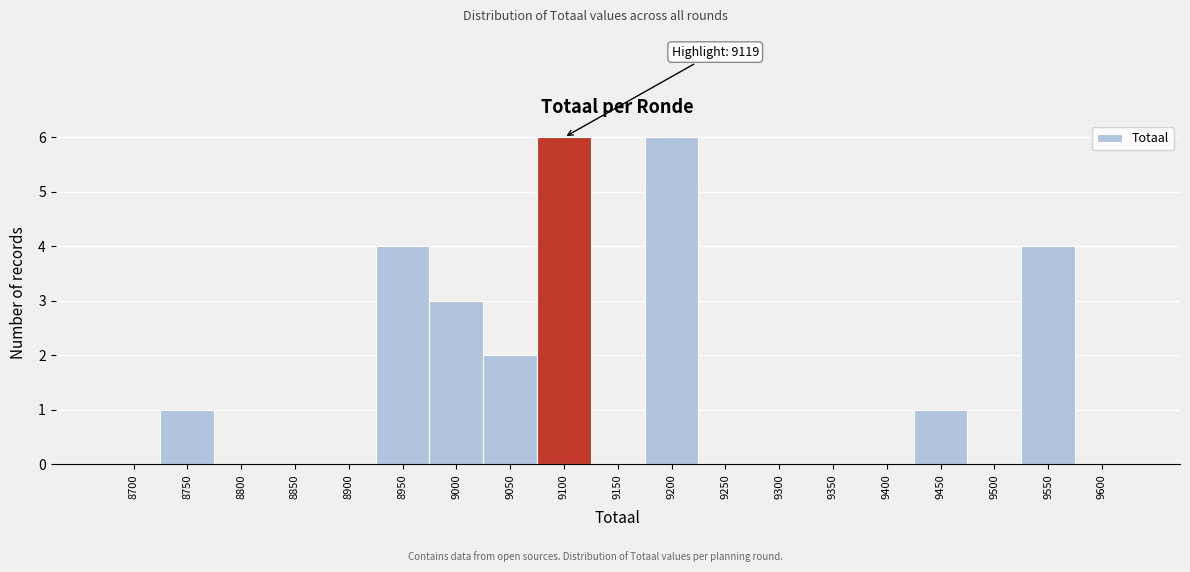

Reading left to right, what are all the values shown in this chart?

8700=0	8750=1	8800=0	8850=0	8900=0	8950=4	9000=3	9050=2	9100=6	9150=0	9200=6	9250=0	9300=0	9350=0	9400=0	9450=1	9500=0	9550=4	9600=0